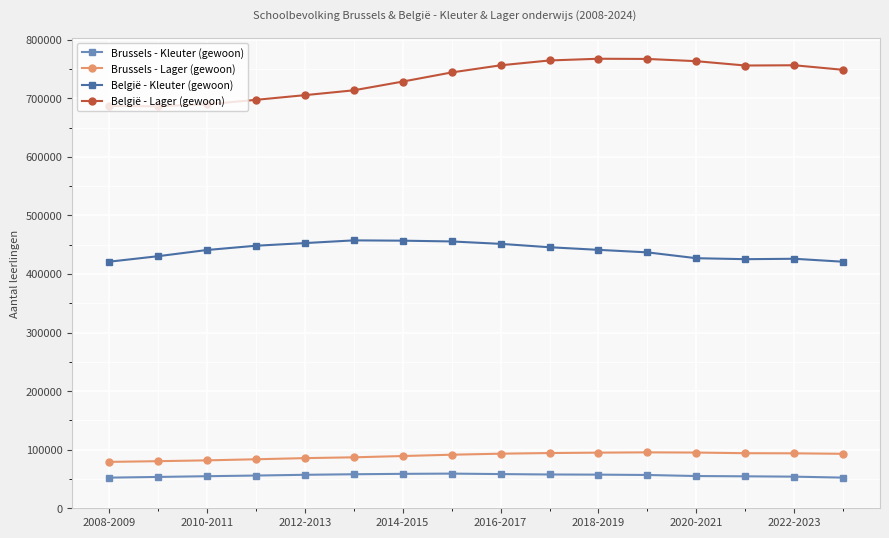

True or false: België - Kleuter (gewoon) and België - Lager (gewoon) cross at least once.

False